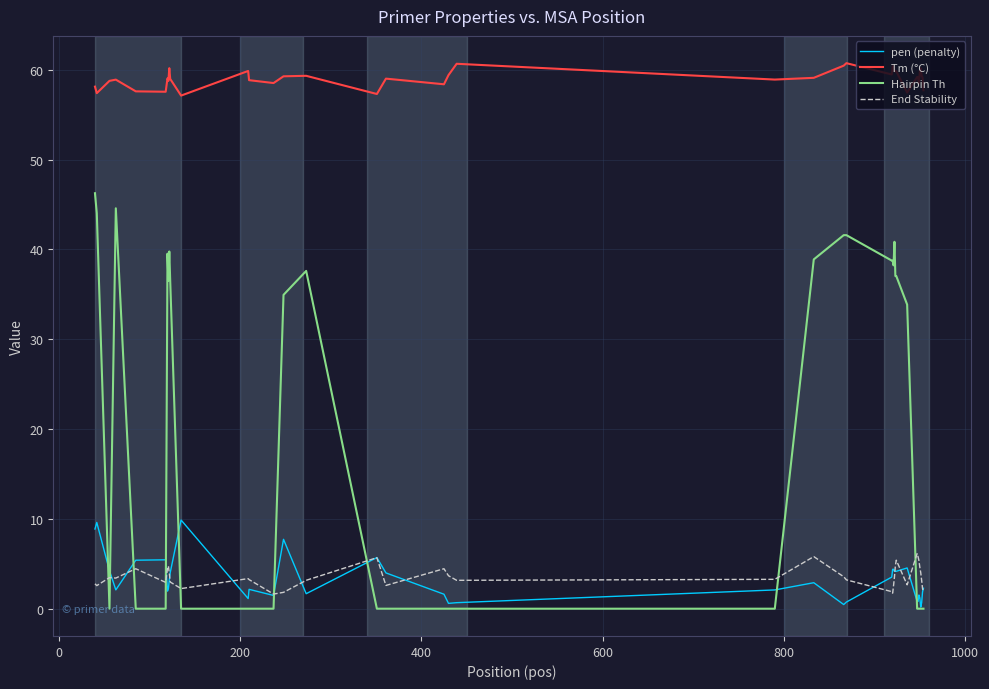

Which series has the widest spread of values?

Hairpin Th